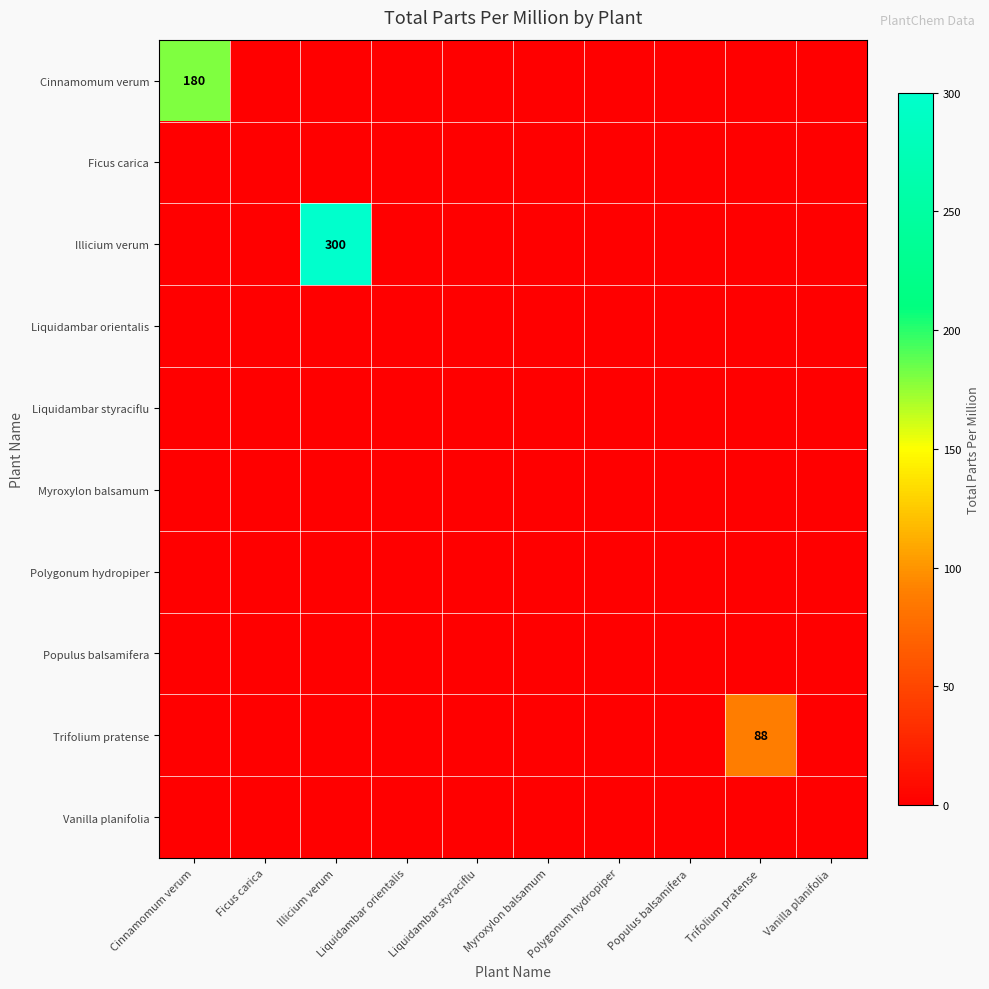

Which has a higher value, Cinnamomum verum or Trifolium pratense?

Cinnamomum verum